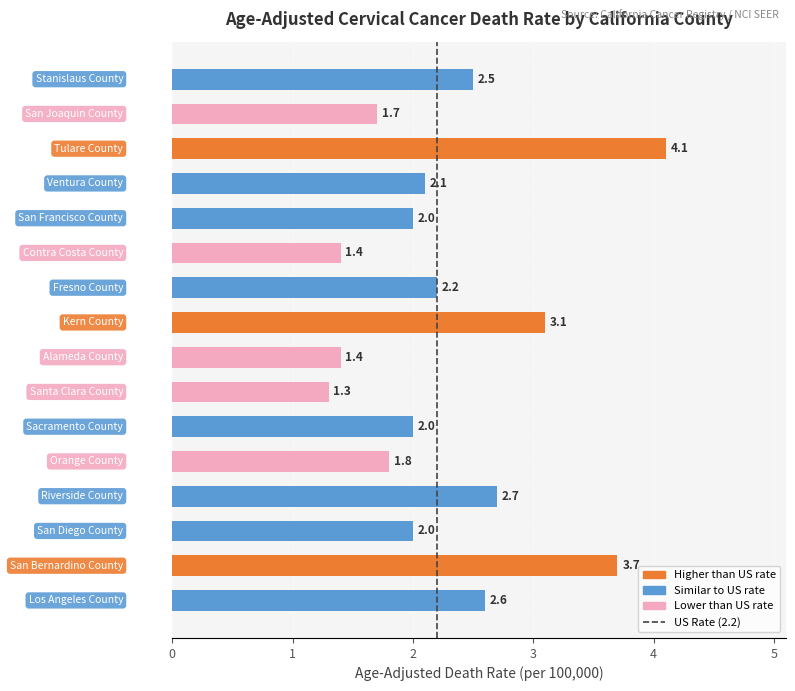

What is the difference between the second highest and second lowest values?

2.3